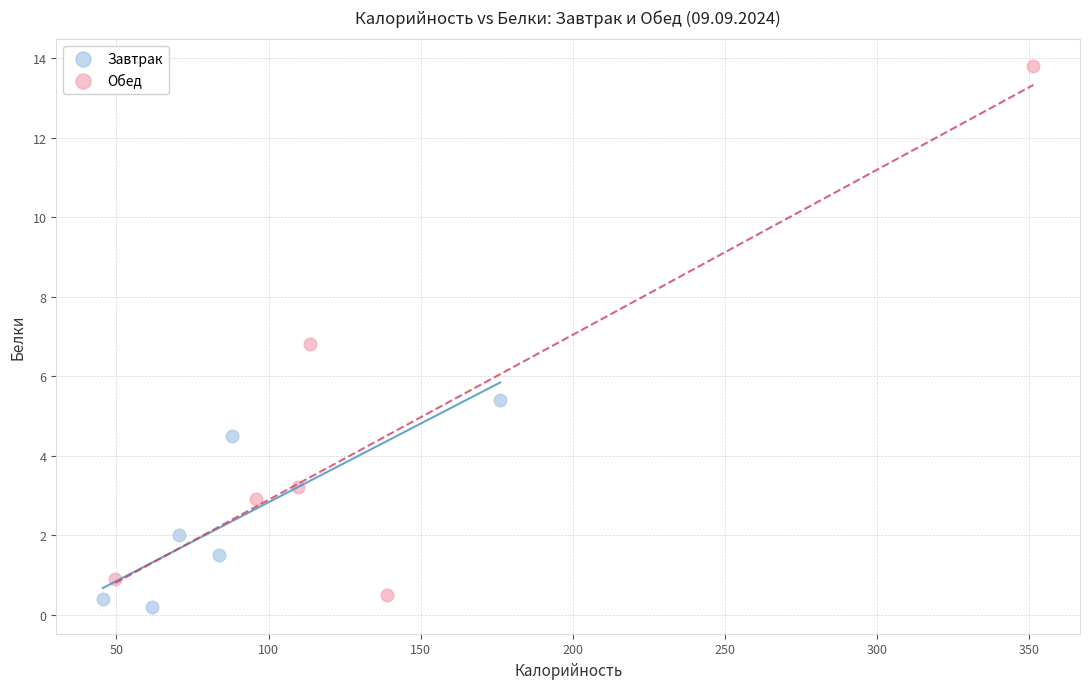

Which series has the widest spread of Y values?

Обед